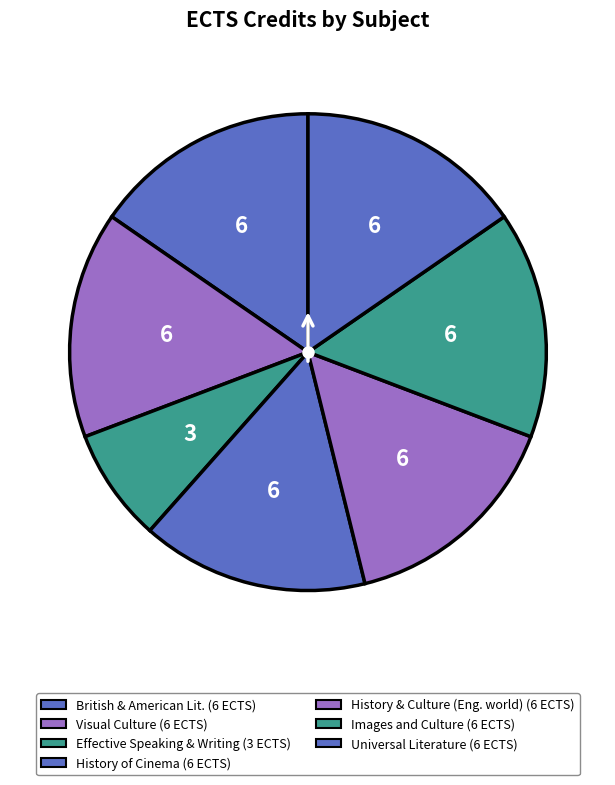

What is the smallest slice in the pie chart?

Effective speaking and writing